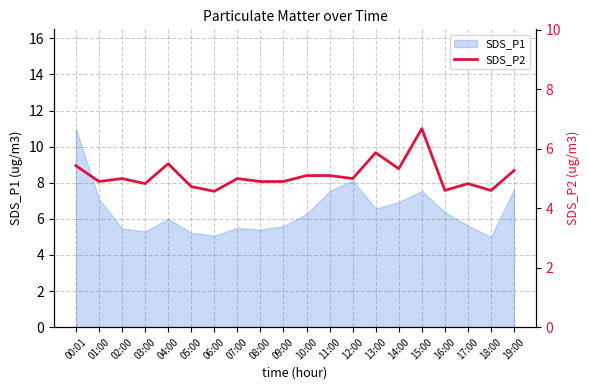

How many points are higher than both their immediate neighbors (excluding endpoints)?

6